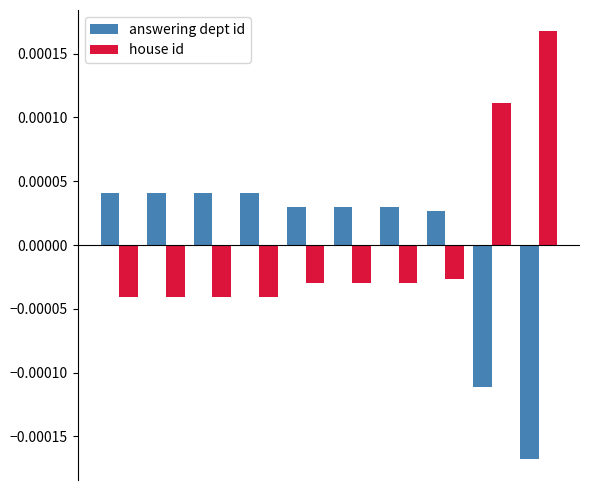

At how many categories does at least one series exceed 0?

10